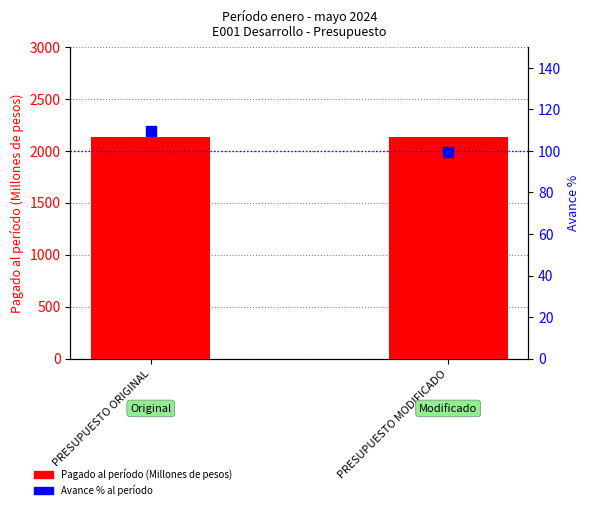

At which category is the sum across all series the highest?

PRESUPUESTO ORIGINAL